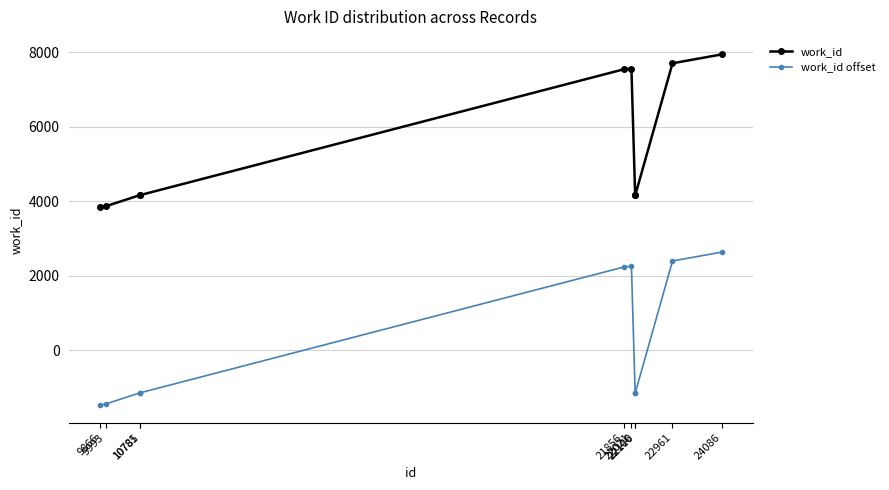

What is the maximum value shown in the chart?

7945.0